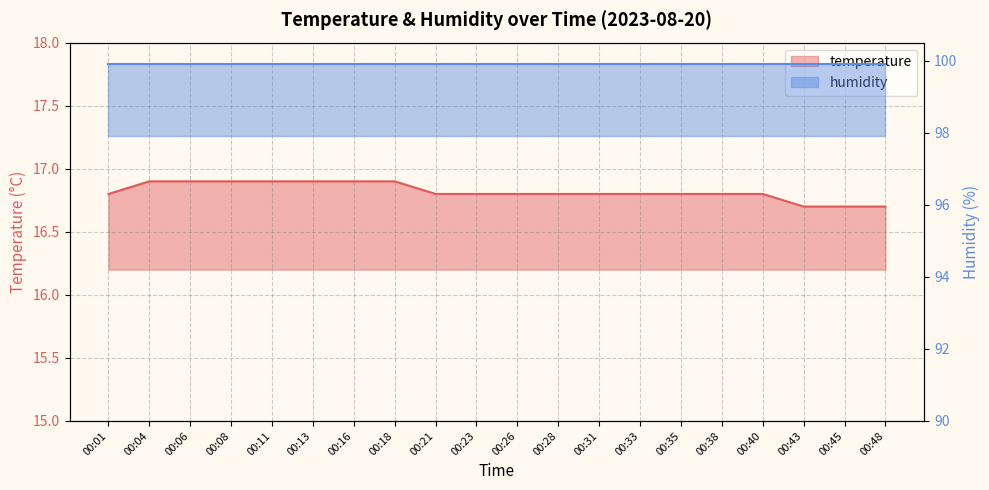

What is the smallest value displayed?

16.7